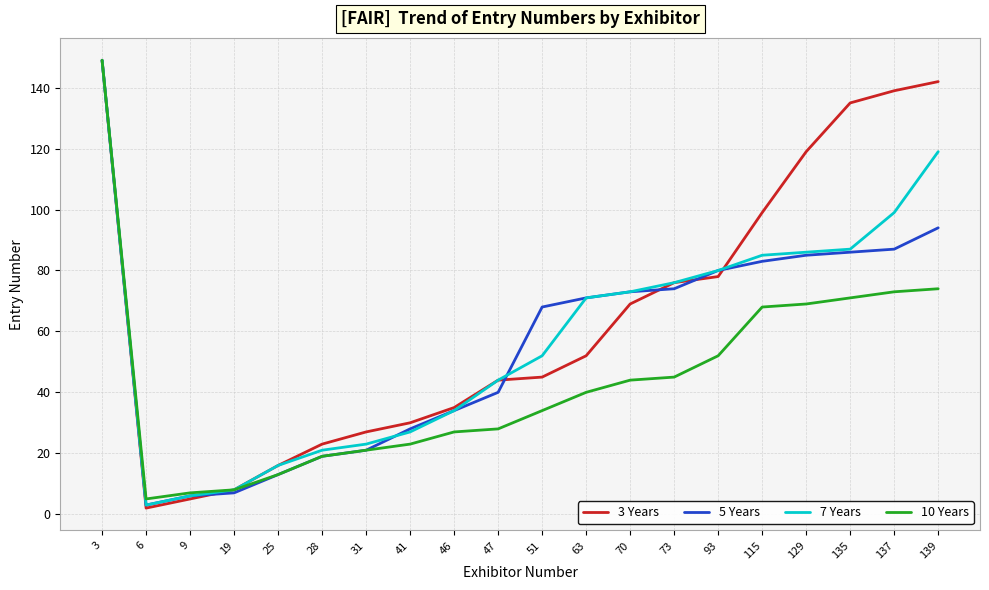

Which series has the largest total across all categories?

3 Years